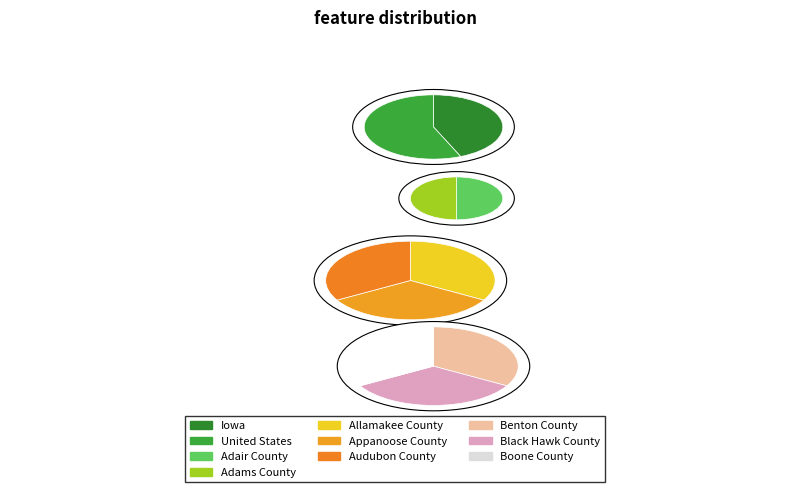

How many slices are in this pie chart?

10